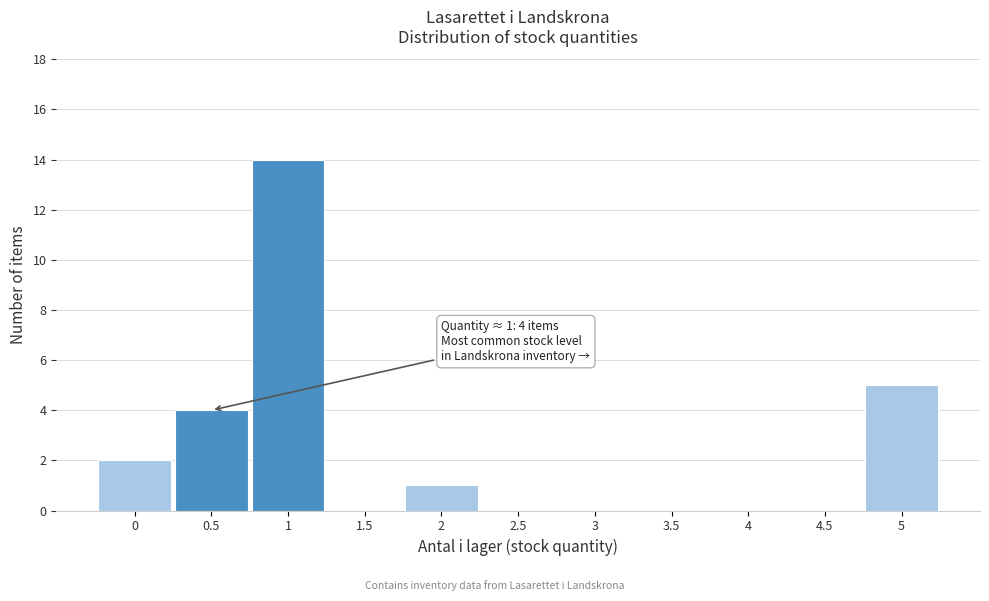

Reading left to right, what are all the values shown in this chart?

0=2	0.5=4	1=14	1.5=0	2=1	2.5=0	3=0	3.5=0	4=0	4.5=0	5=5